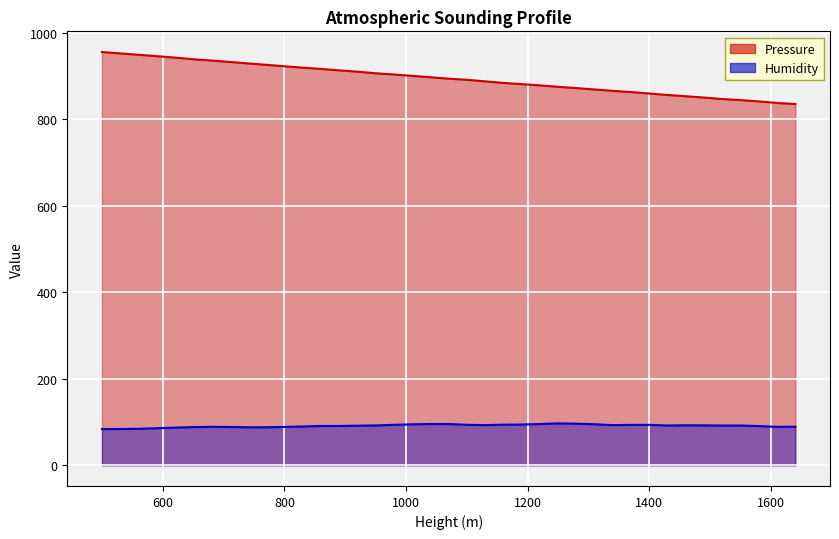

What is the lowest value of the Pressure series?

835.8